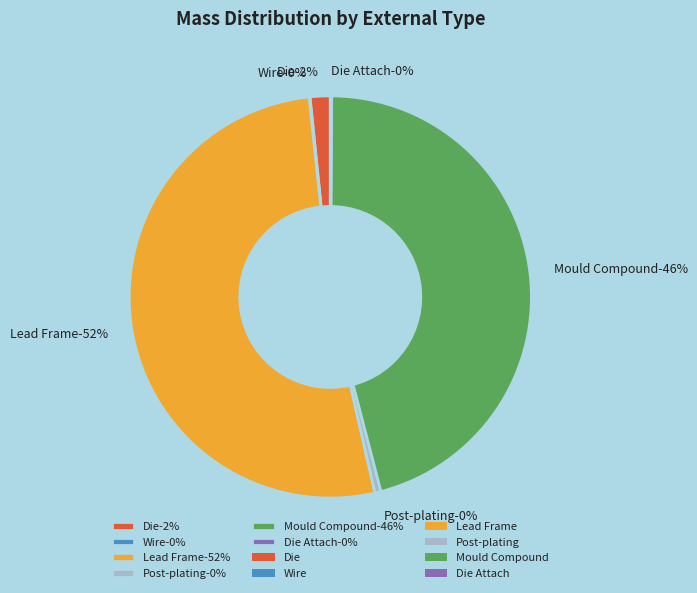

How many segments does this pie chart have?

6